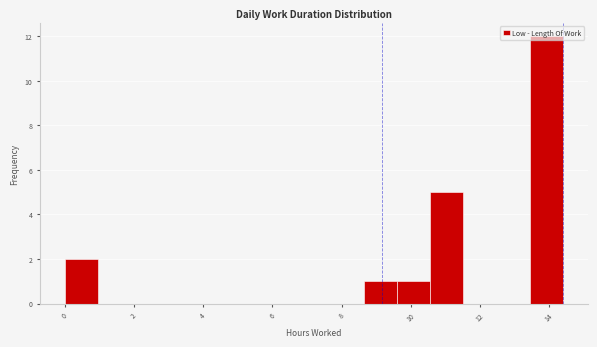

How tall is the bar that spans 8.64 to 9.60 on the x-axis? Neither the bar edges nor the heights are printed on the chart, so give them approximately, as read against the axes.

1